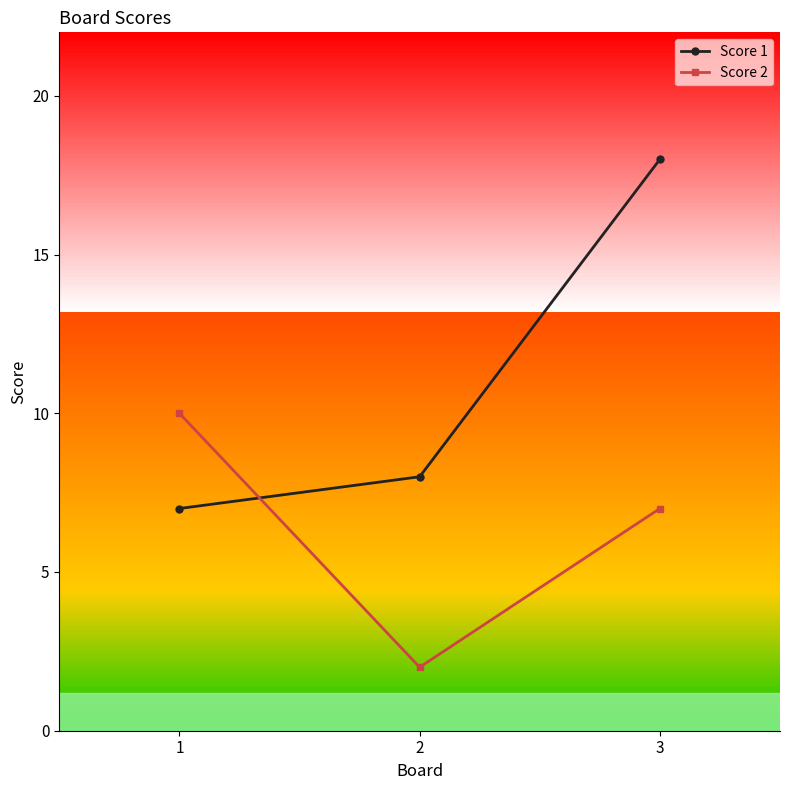

The Score 2 series shows 3 at 2. True or false?

False